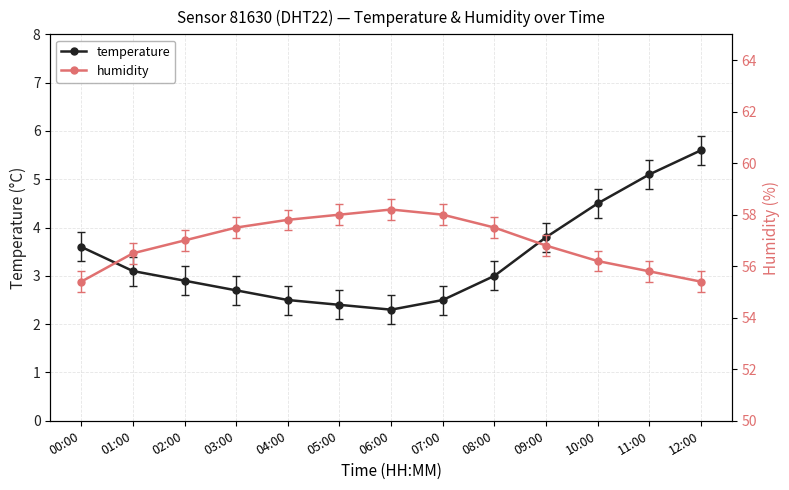

Which series changed the most between 07:00 and 09:00?

temperature